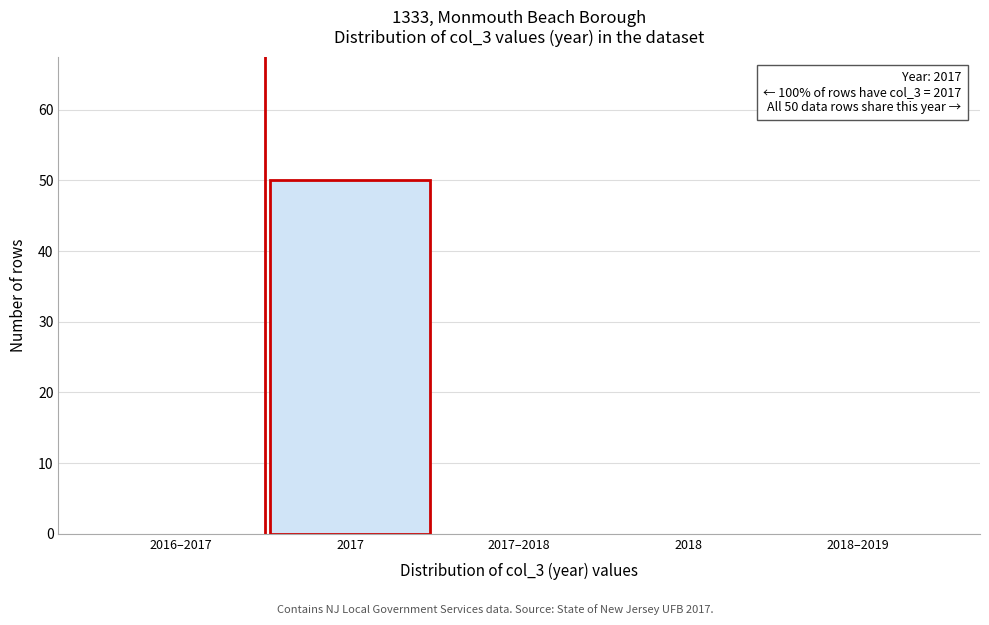

Reading left to right, transcribe all the data shown in this chart.

2016–2017=0	2017=50	2017–2018=0	2018=0	2018–2019=0